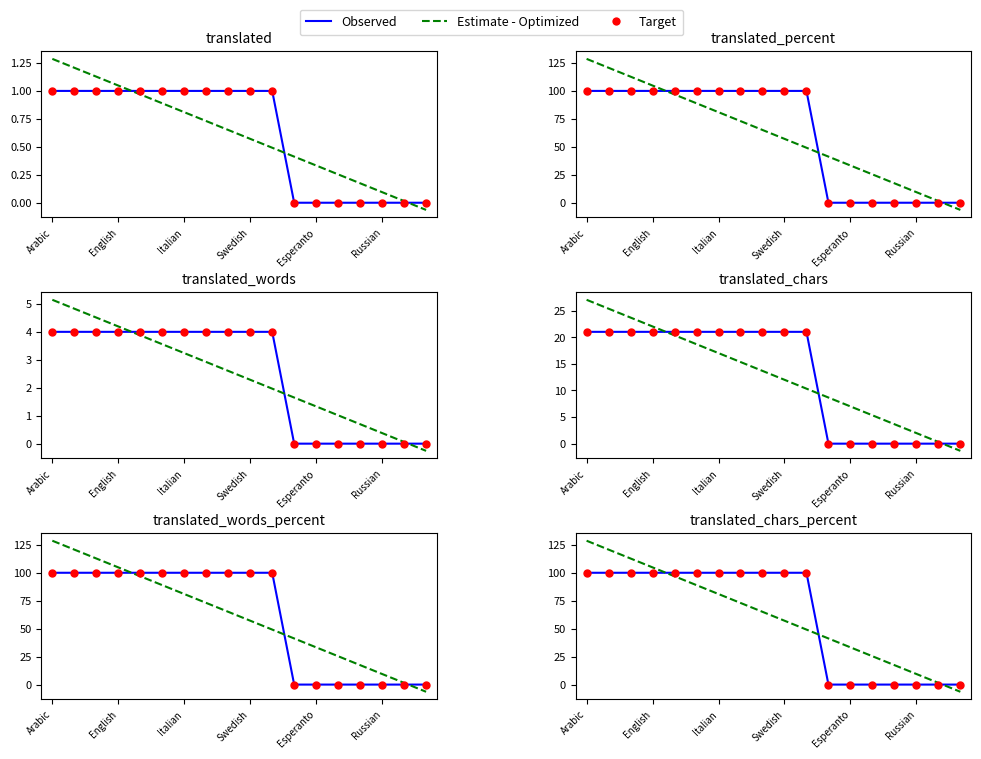

Which series reaches the minimum Y coordinate?

Estimate - Optimized